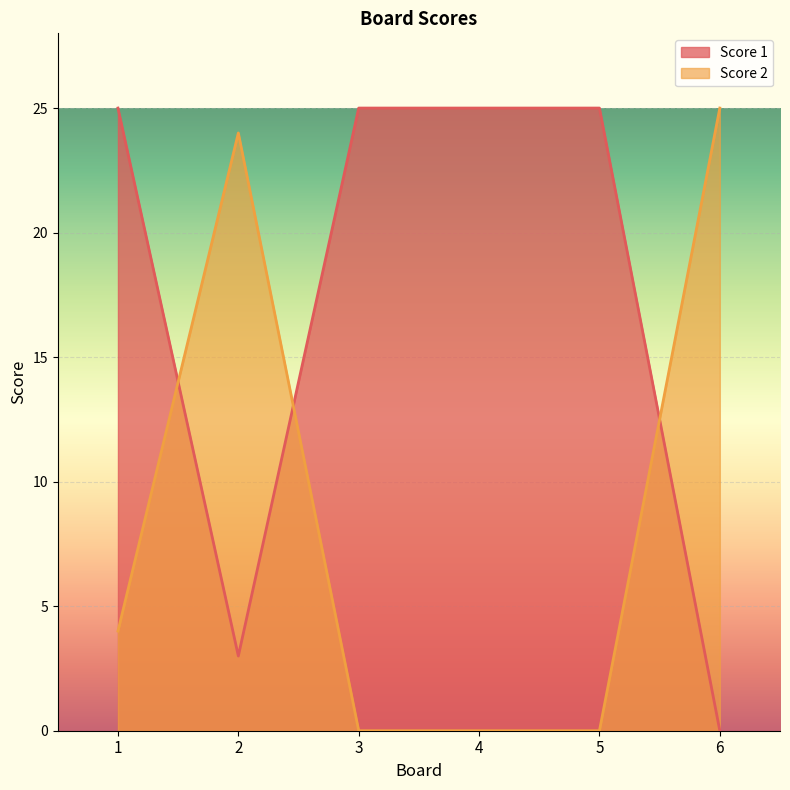

What is the sum of the Score 2 values at 1 and 4?

4